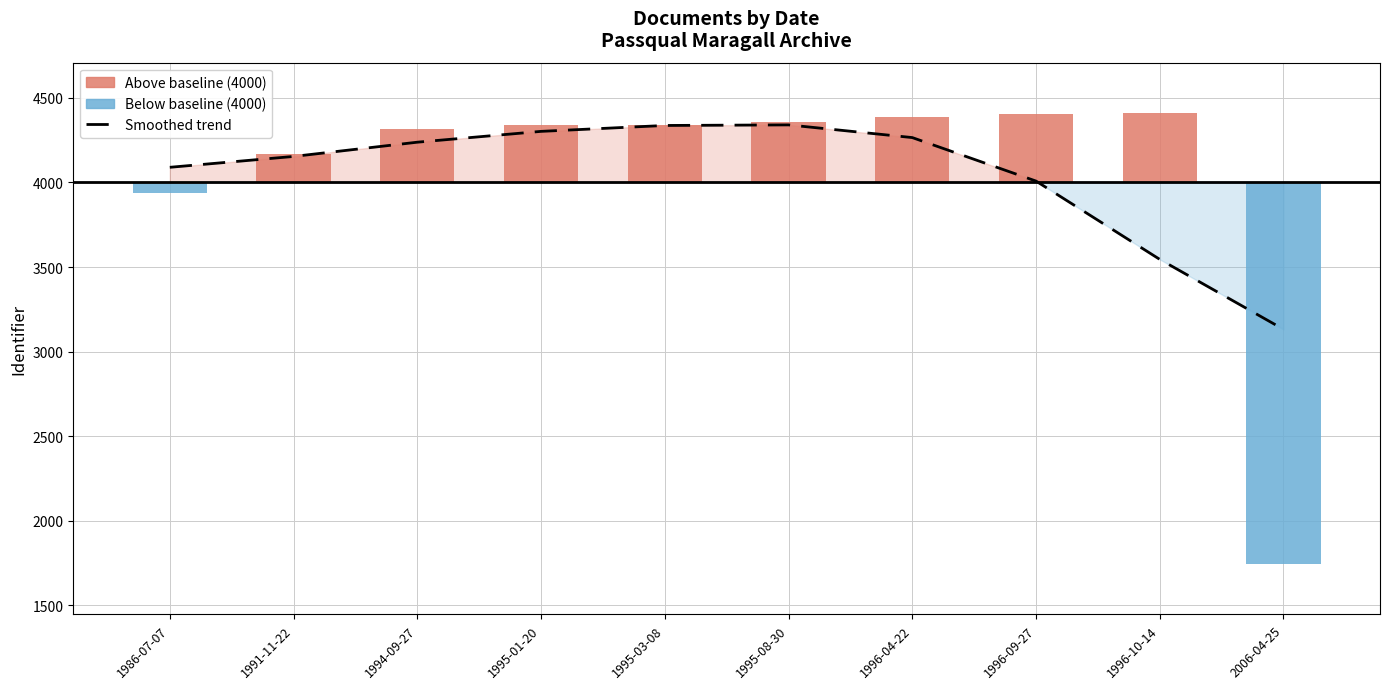

What is the difference between the maximum and minimum values?

1208.3